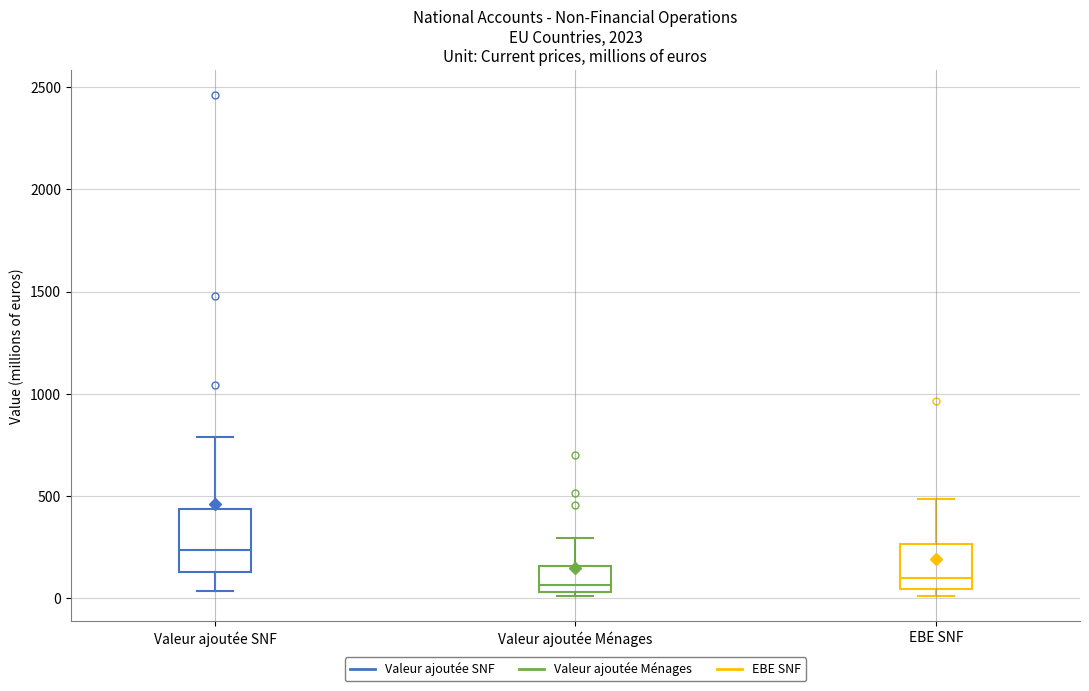

Which box is the tallest, from its lower edge to its upper edge?

Valeur ajoutée SNF